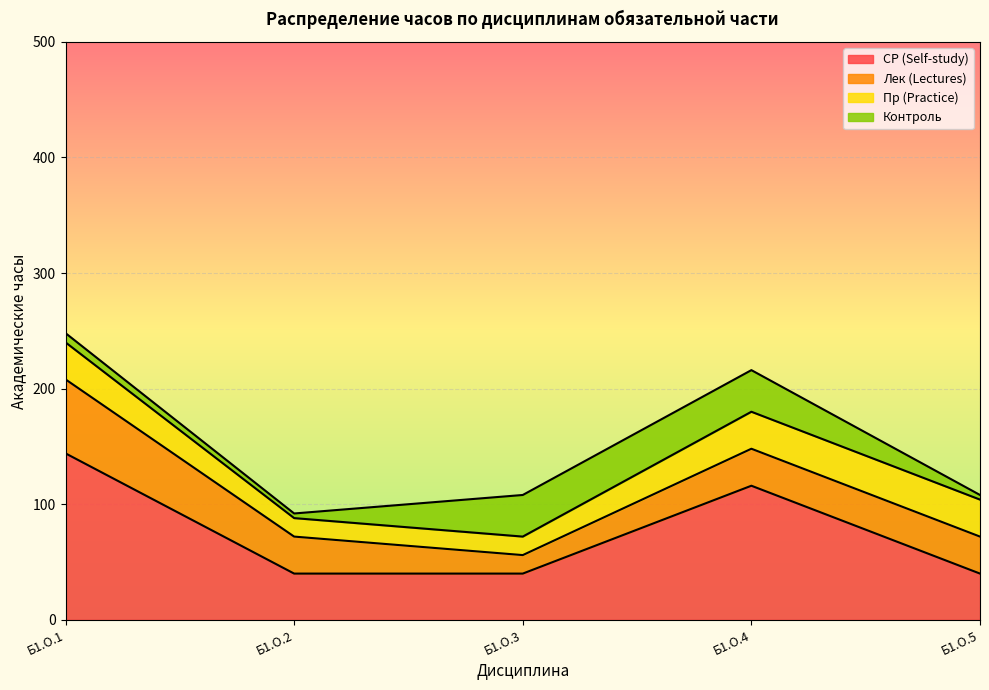

What is the highest value of the СР (Self-study) series?

144